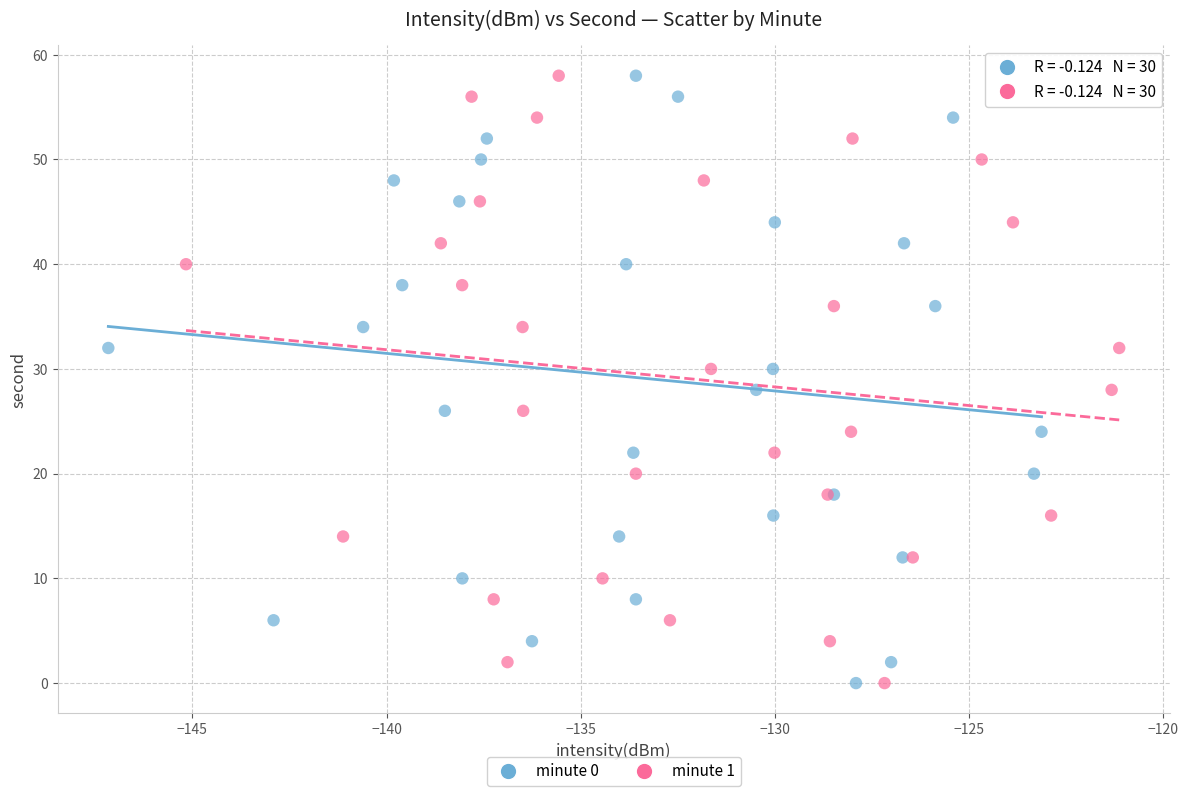

What are all the series names shown in the legend?

minute 0, minute 1